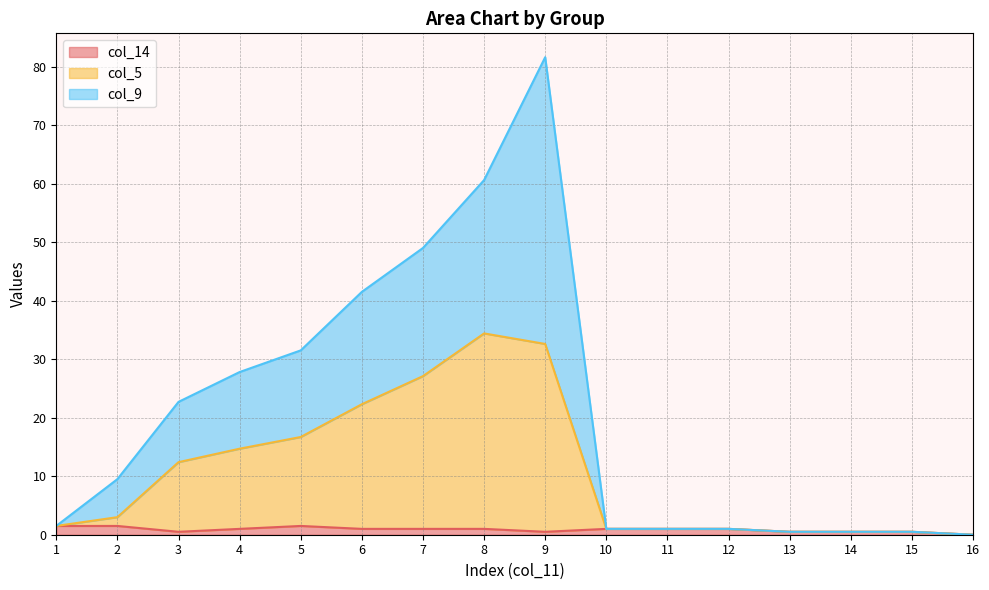

What is the spread (max minus min) of values at 6?

40.5